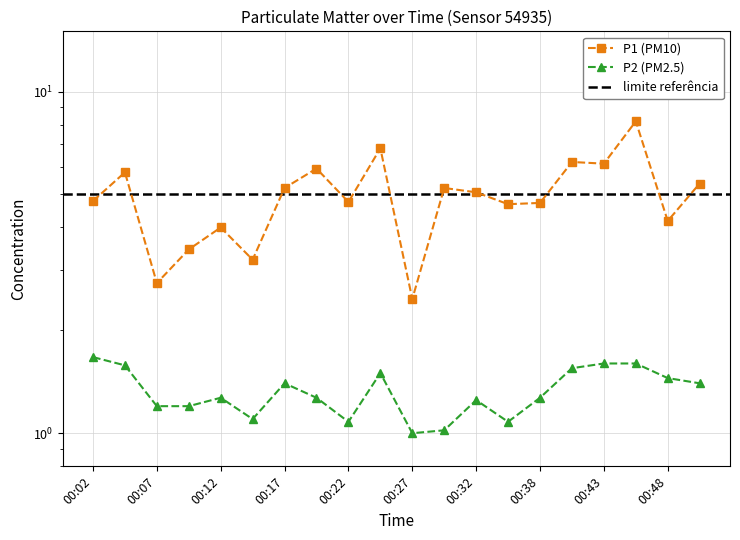

True or false: P1 has a value of 5.4 at 00:51.

True